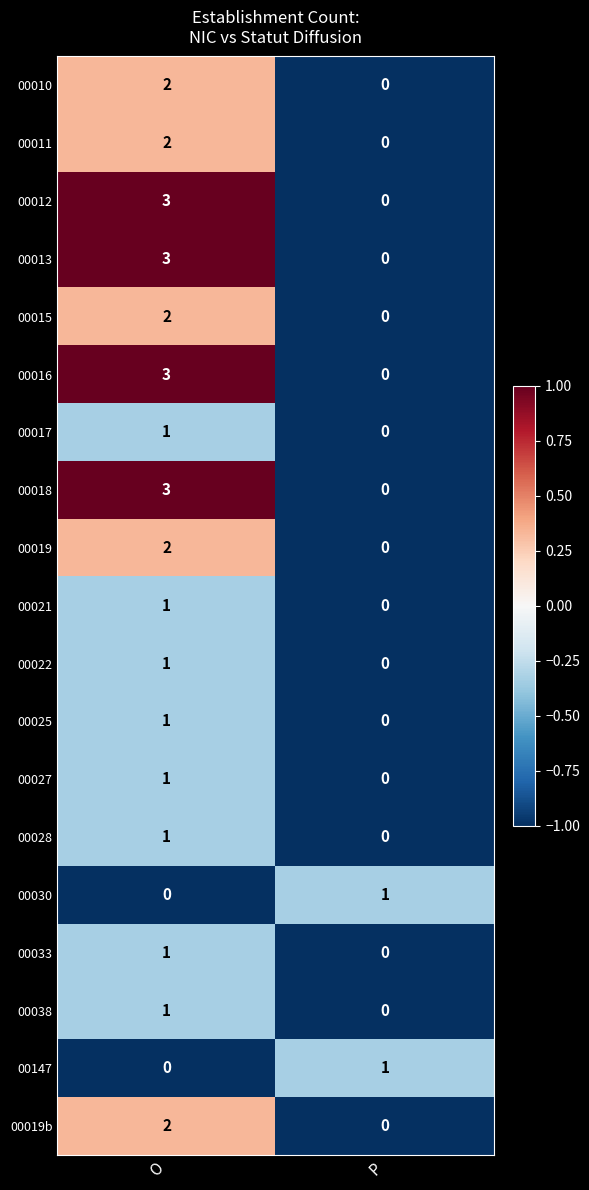

At which category does the chart reach its peak across all series?

O